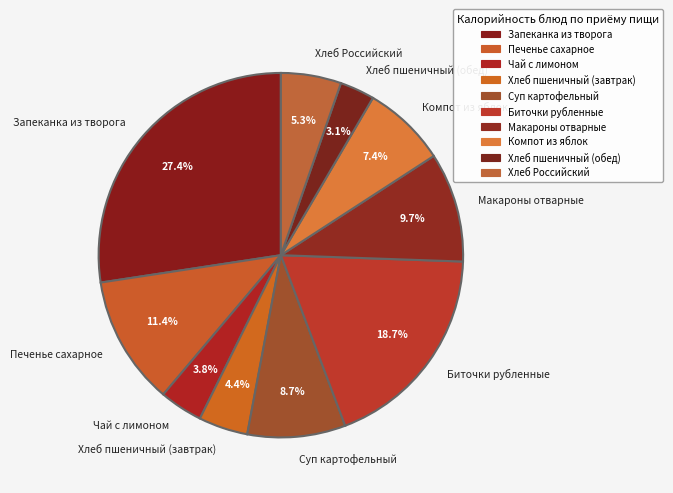

Does Компот из яблок represent more than half of the total?

No